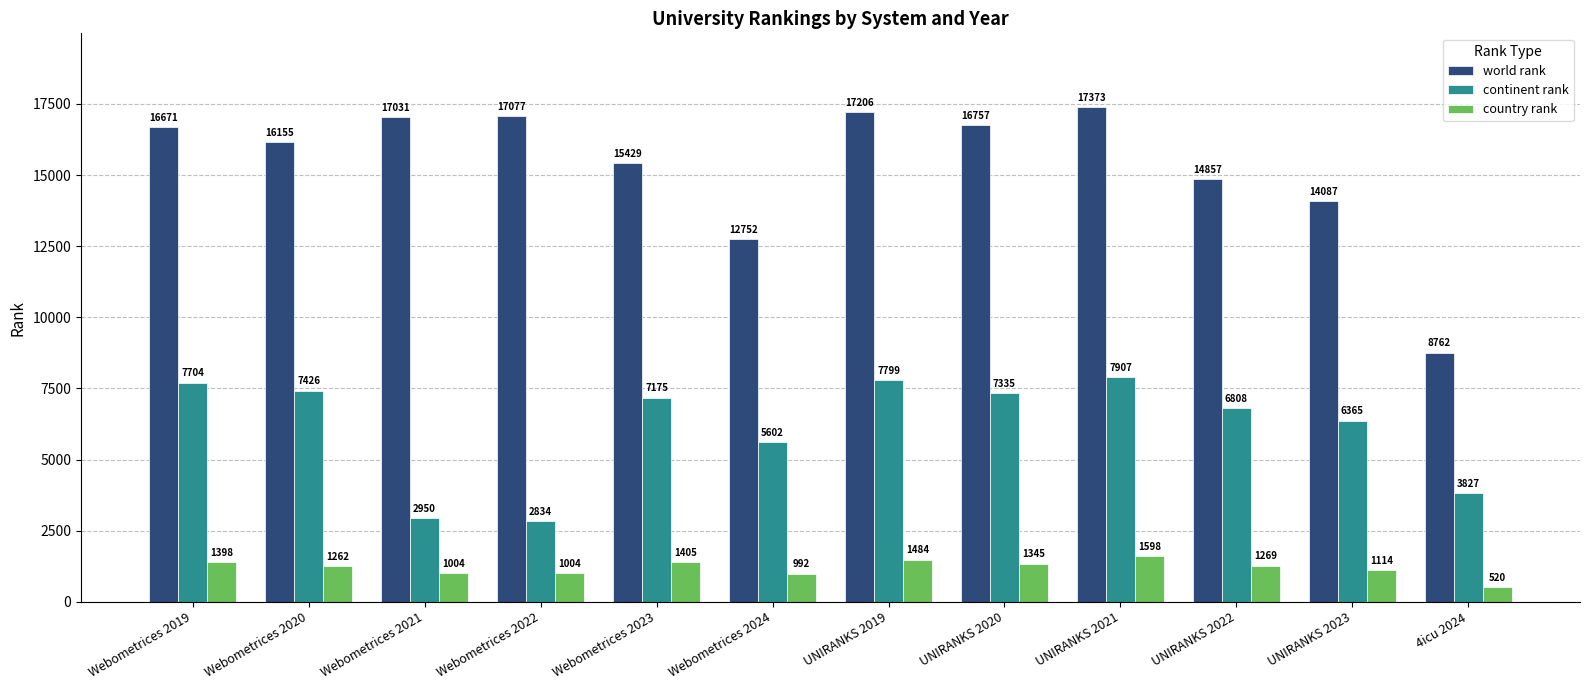

True or false: country rank has a value of 1598 at UNIRANKS 2021.

True